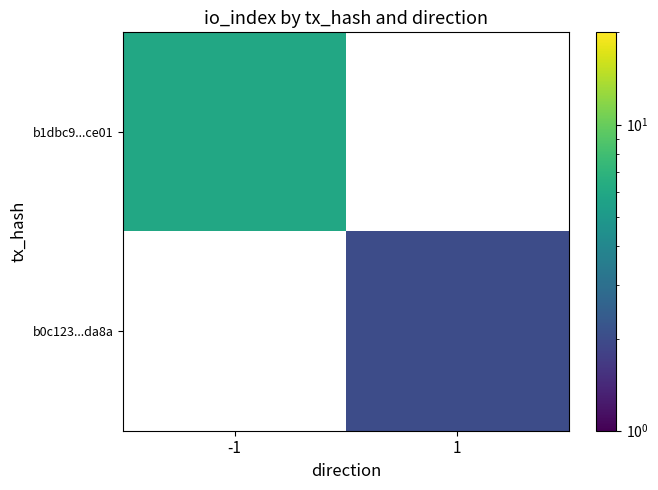

Is it true that b1dbc9...ce01 equals 8.1 at -1?

False